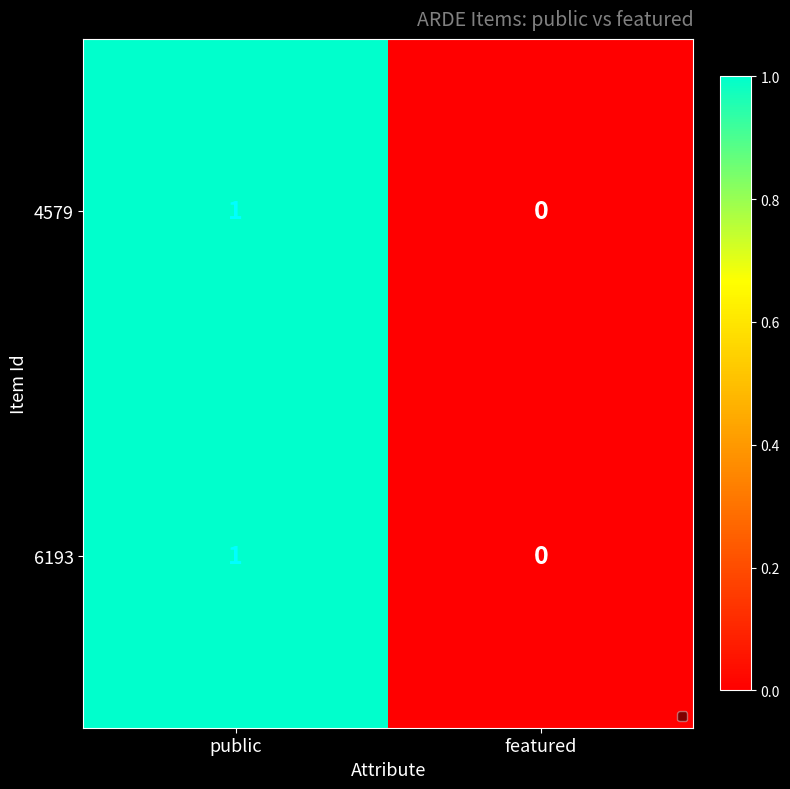

Reading right to left, extract all data points from this chart.

4579: 0	1
6193: 0	1